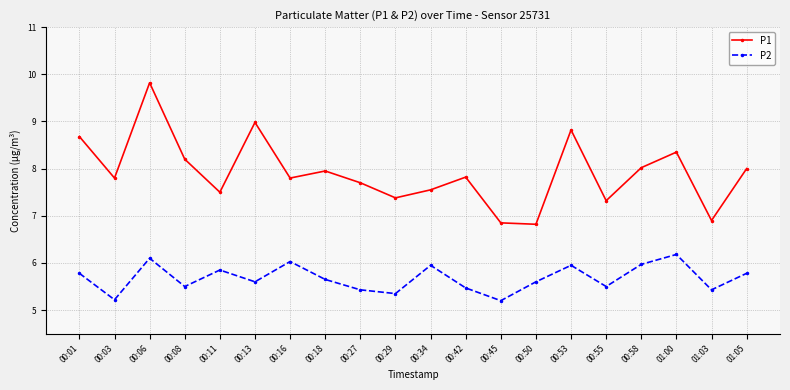

True or false: P1 and P2 intersect in this chart.

False